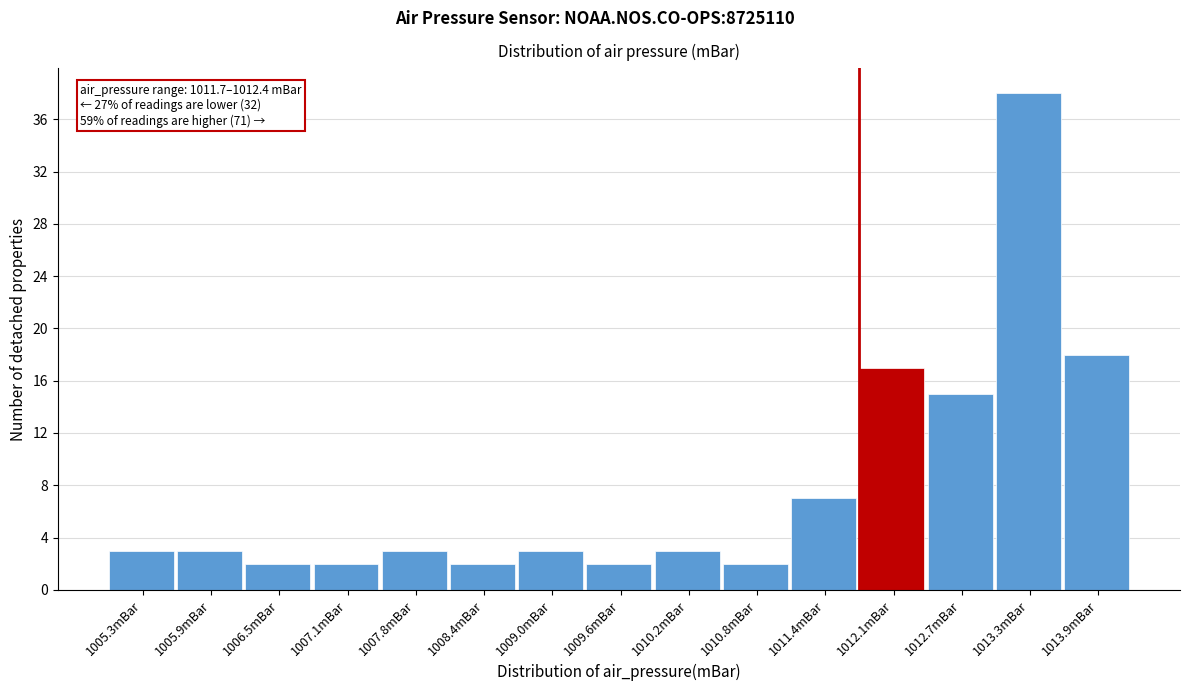

Which range on the x-axis has the tallest bar?

1013.0 to 1013.6